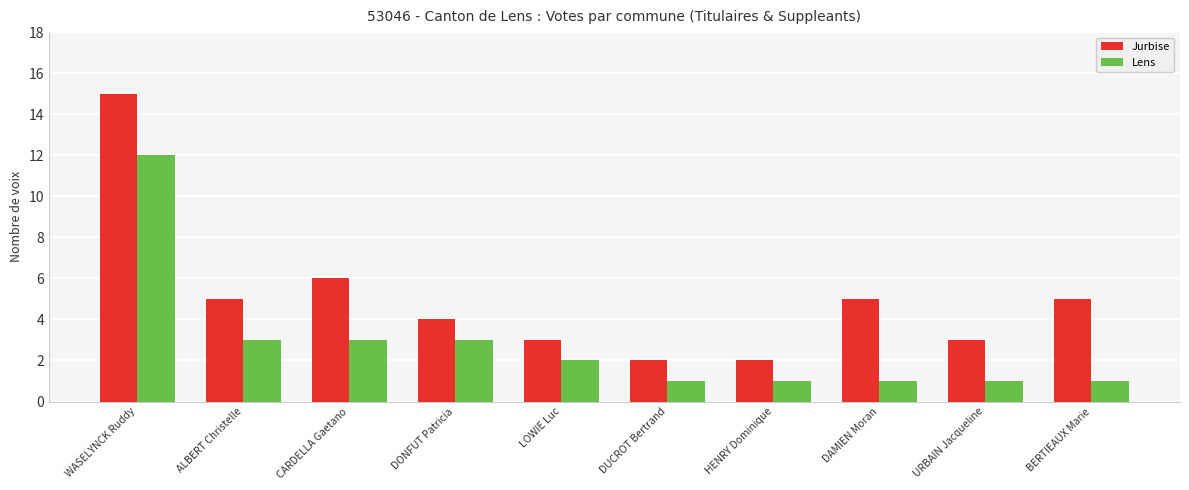

At LOWIE Luc, list the series in order from largest to smallest.

Jurbise, Lens